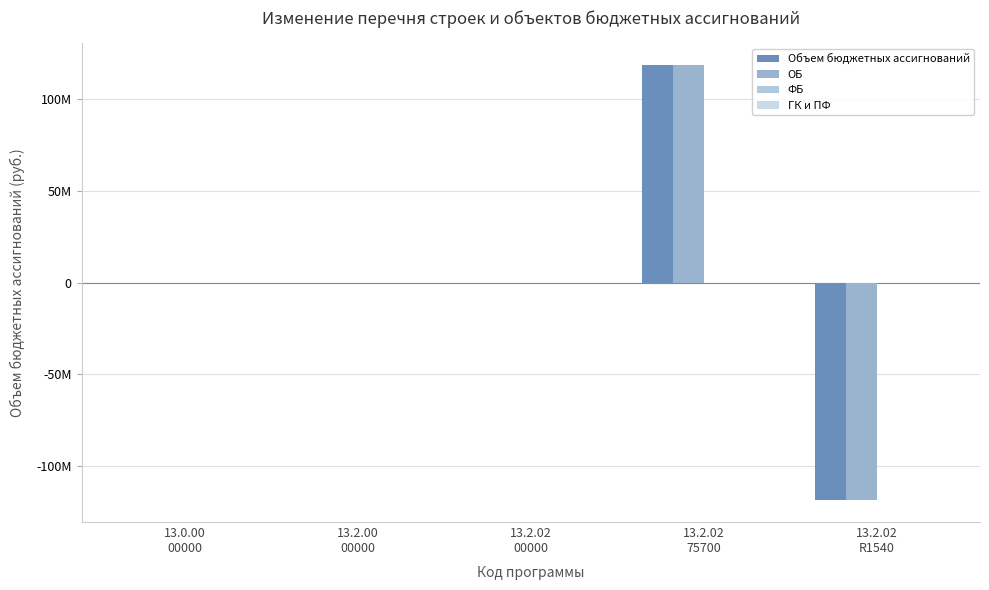

At which label is ОБ closest to 0?

13.0.00
00000